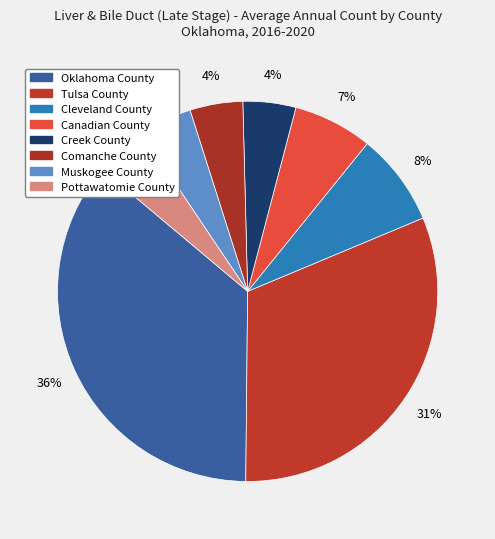

To the nearest percent, what is the difference between the largest and smallest slice percentages?

31%